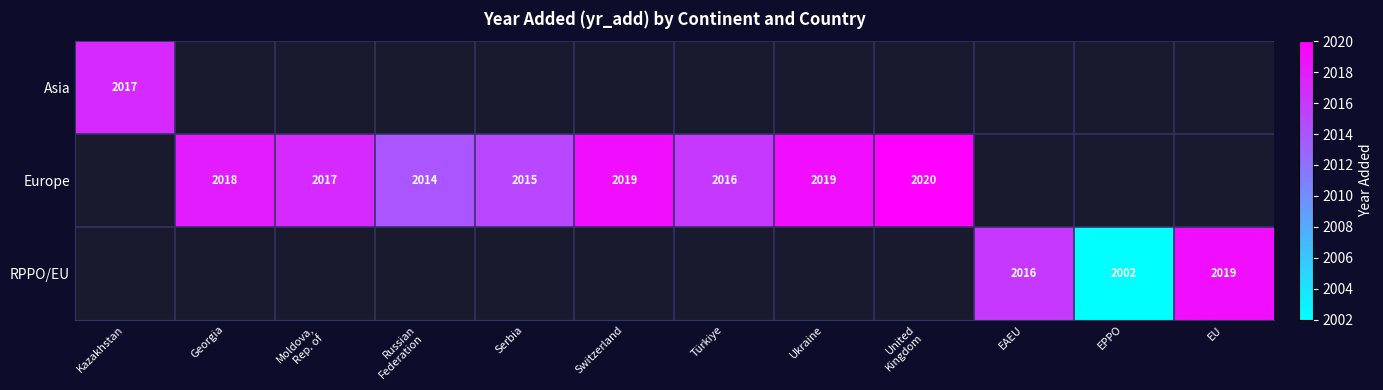

The value of Europe at Serbia is 2015. True or false?

True